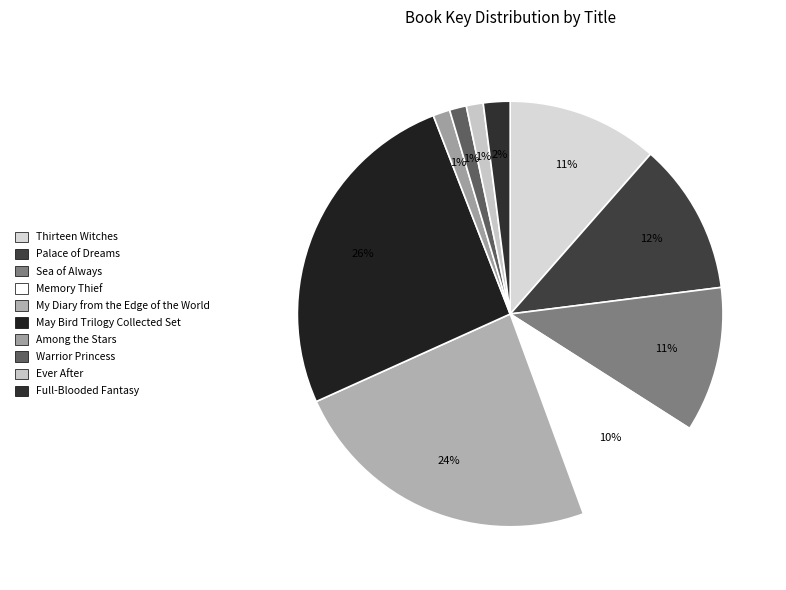

How much of the chart is everything except Ever After?

98.7%